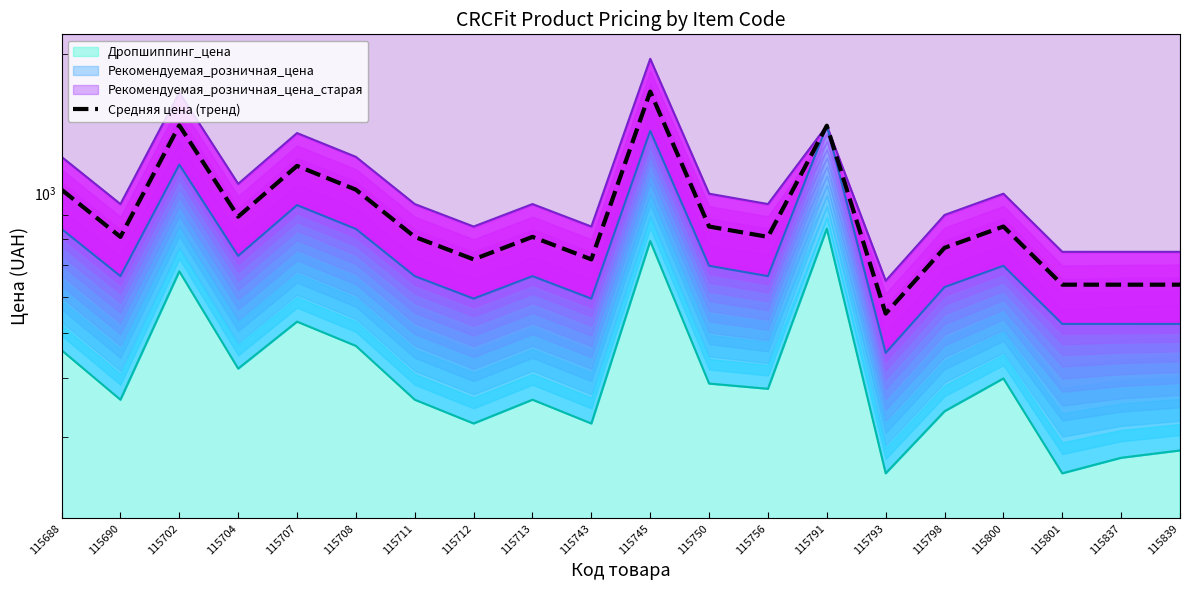

How many data points are above 806?

13